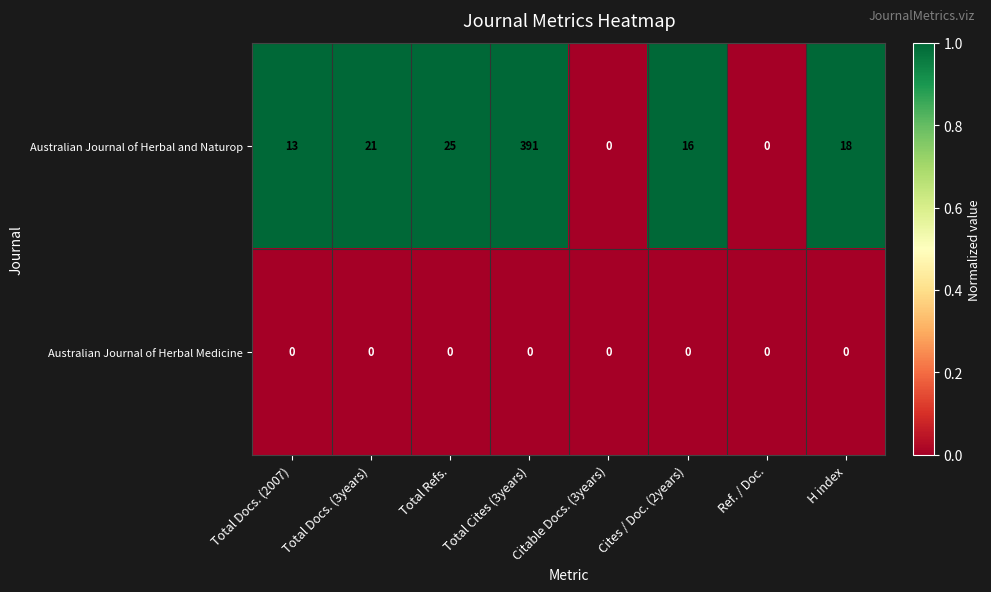

Between Total Docs. (3years) and Cites / Doc. (2years), which series saw the biggest shift?

Australian Journal of Herbal and Naturop